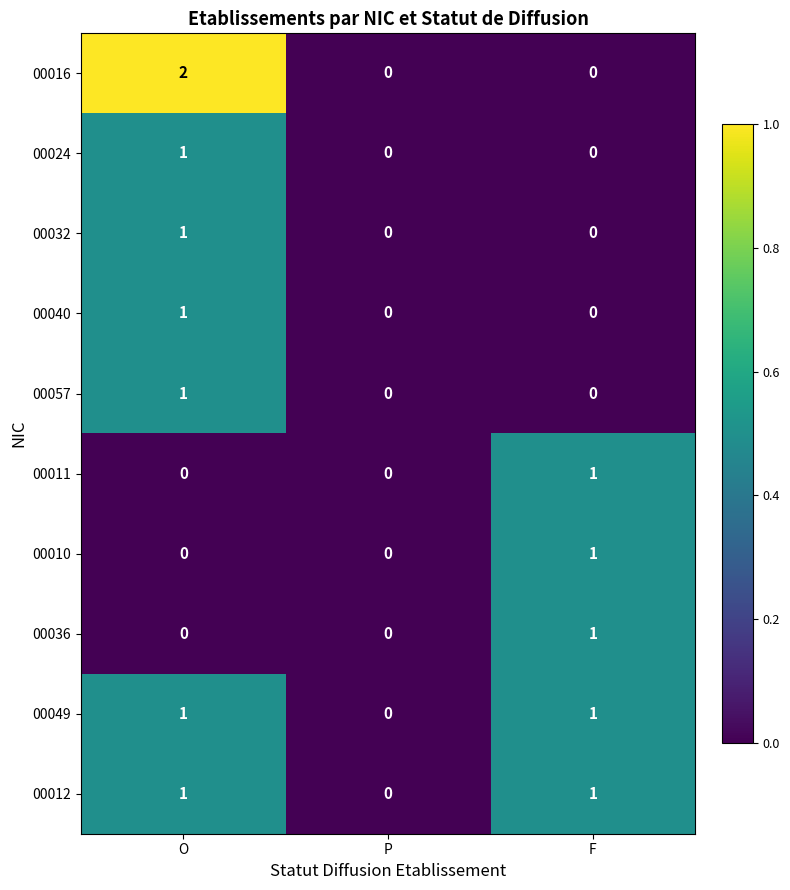

What is the difference between the highest and lowest values at F?

1